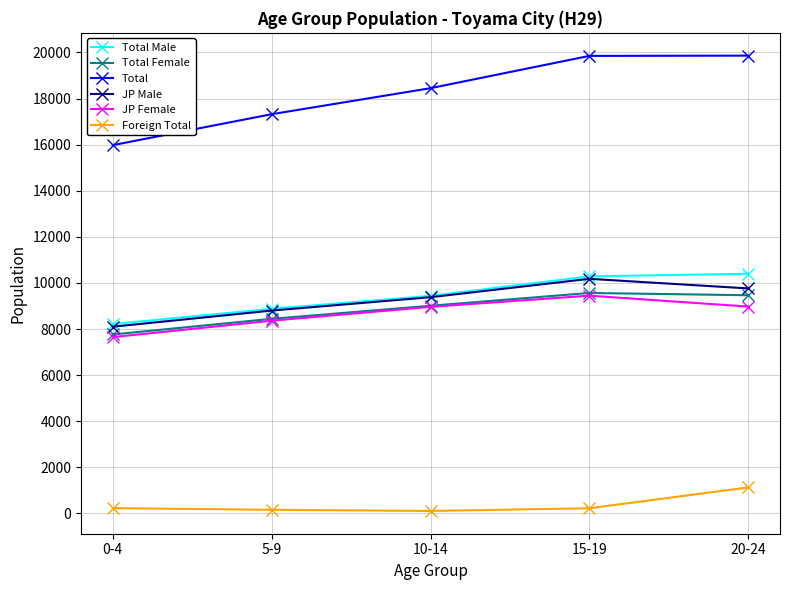

What is the total value across all series at 20-24?

59589